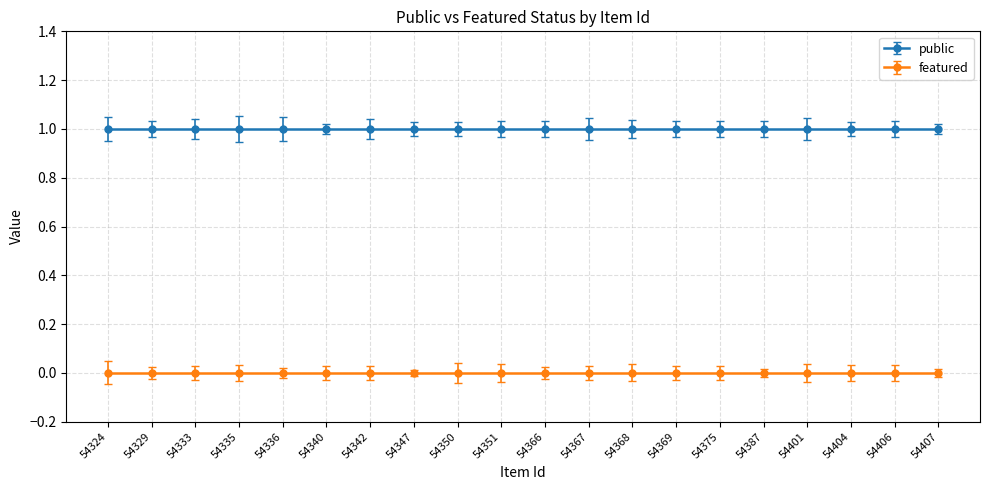

True or false: featured and public intersect in this chart.

False